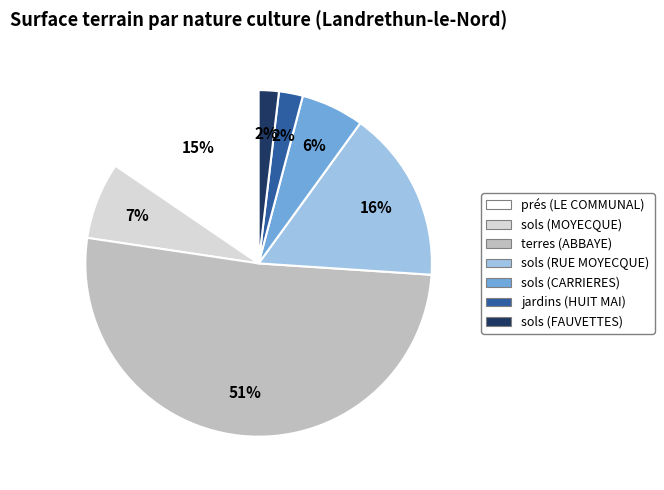

The sols (FAUVETTES) slice represents 2% of the pie. True or false?

True